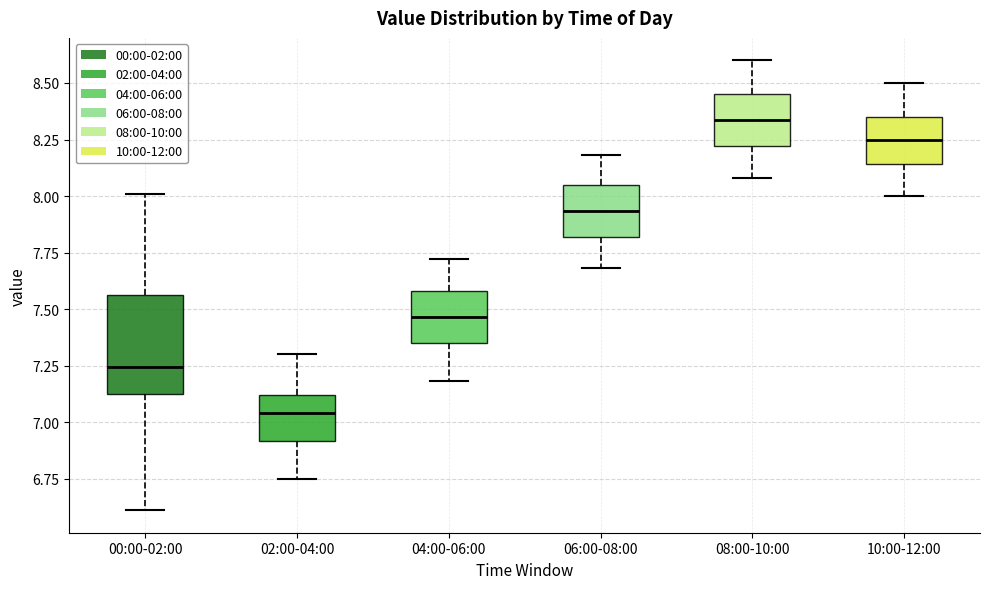

Comparing the boxes themselves (not the whiskers), which one is the tallest?

00:00-02:00